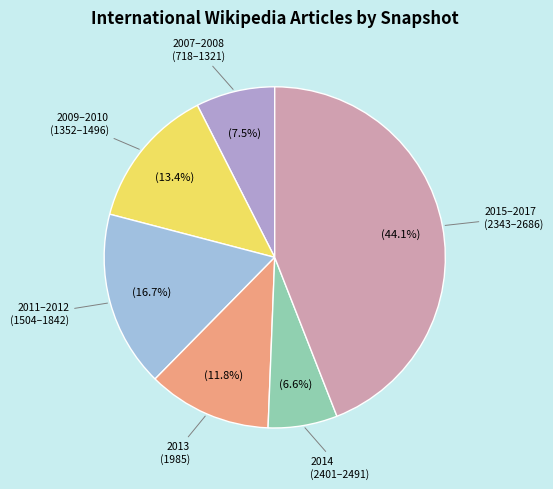

How many slices are in this pie chart?

6